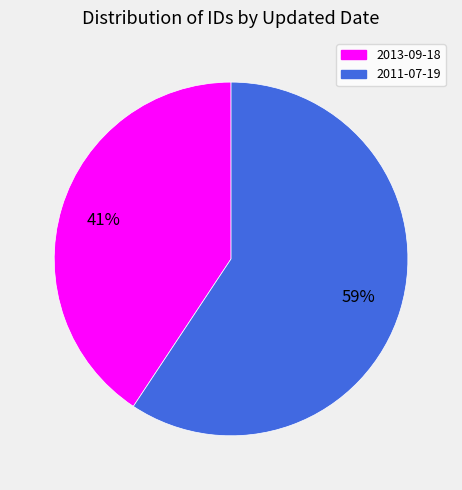

To the nearest percent, what portion does 2013-09-18 represent?

41%